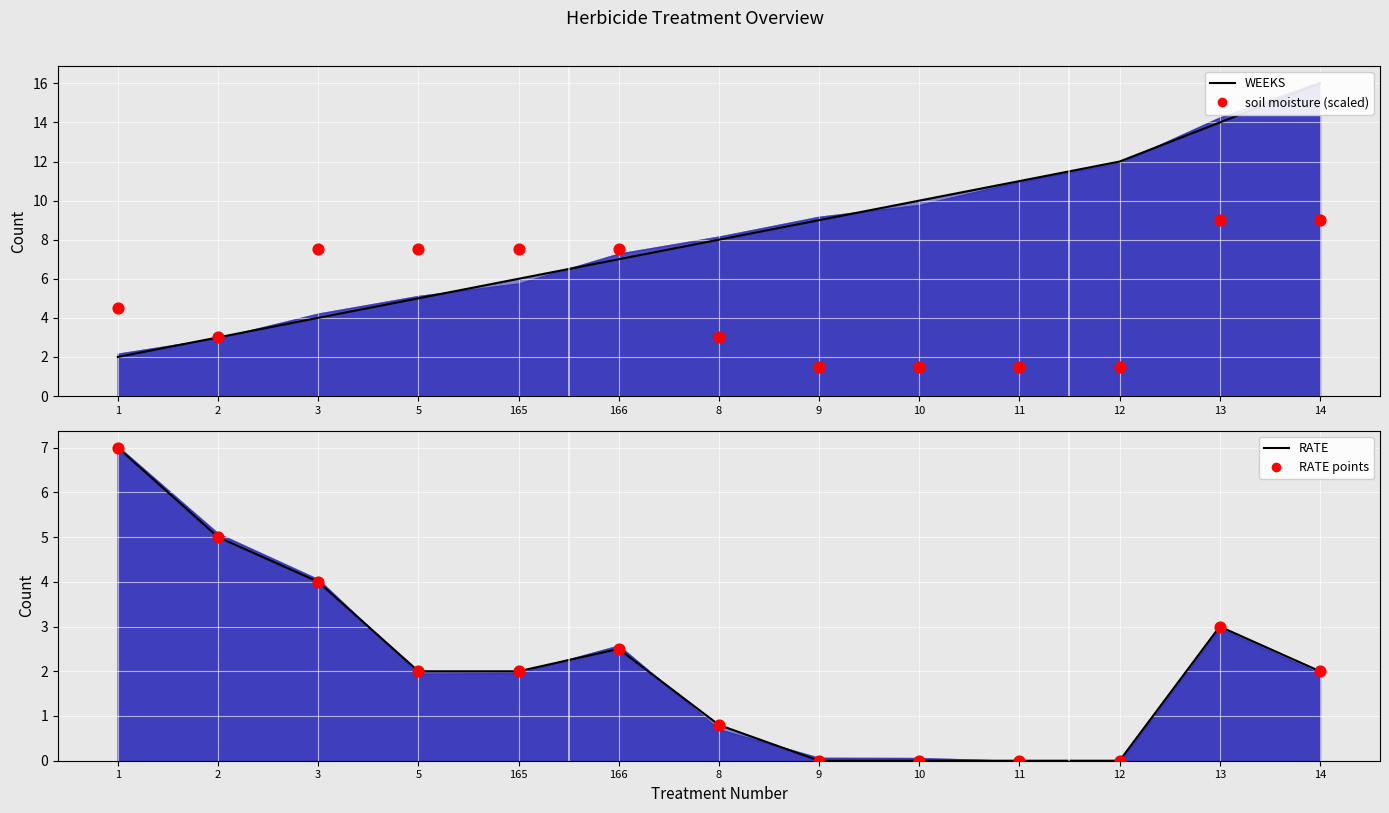

Which series has the largest total across all categories?

WEEKS (line)